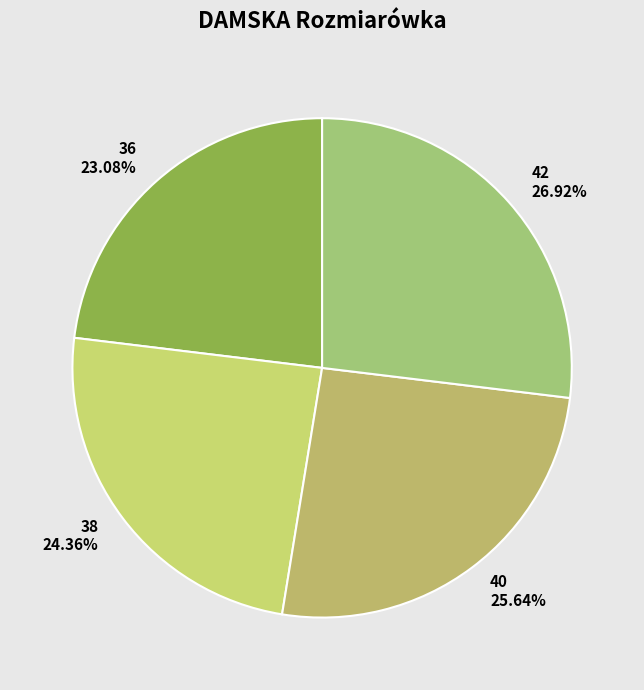

Which has a higher value, 38 or 40?

40